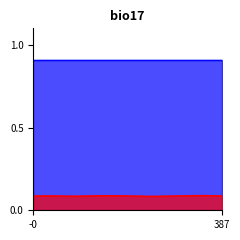

What is the maximum value shown in the chart?

0.9